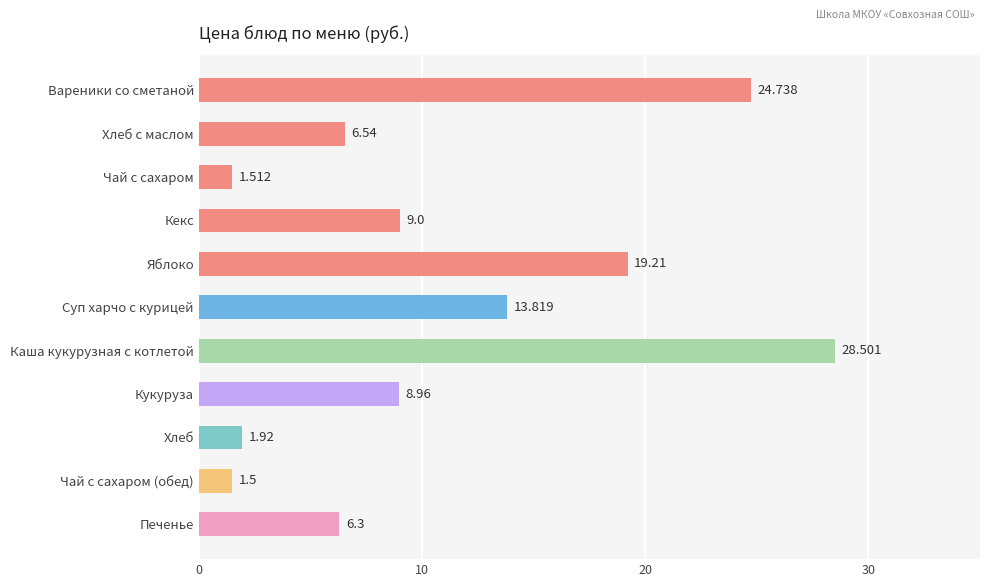

At which label is the value closest to 15?

Суп харчо с курицей